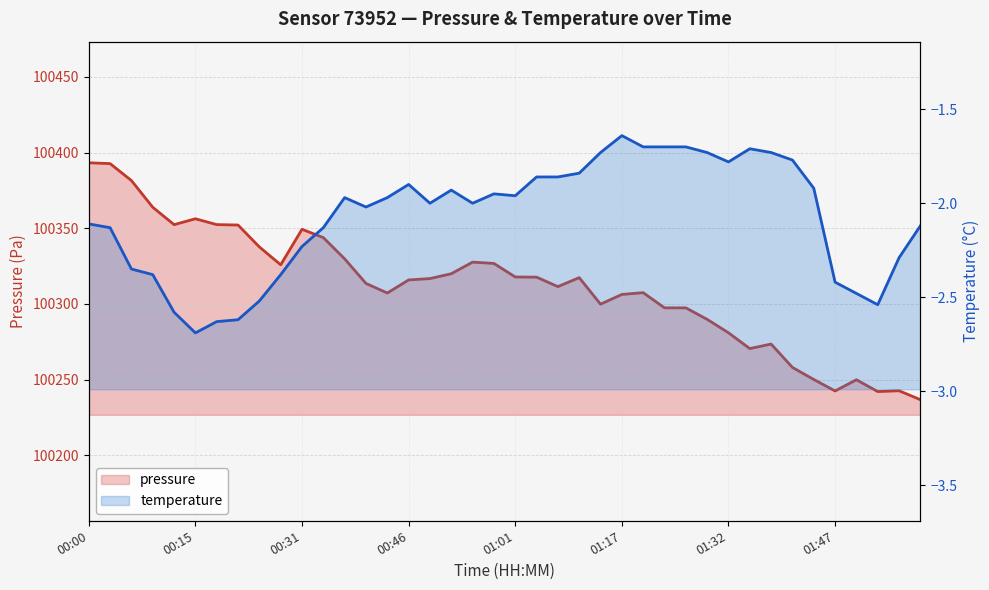

True or false: pressure and temperature cross at least once.

False